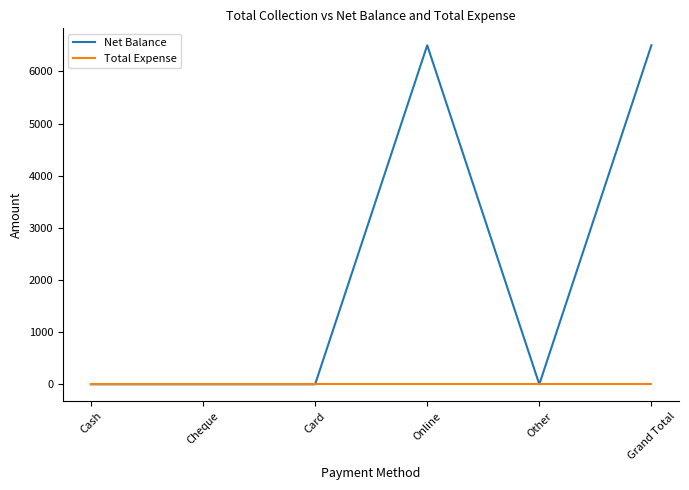

Is it true that Net Balance equals 0 at Card?

True